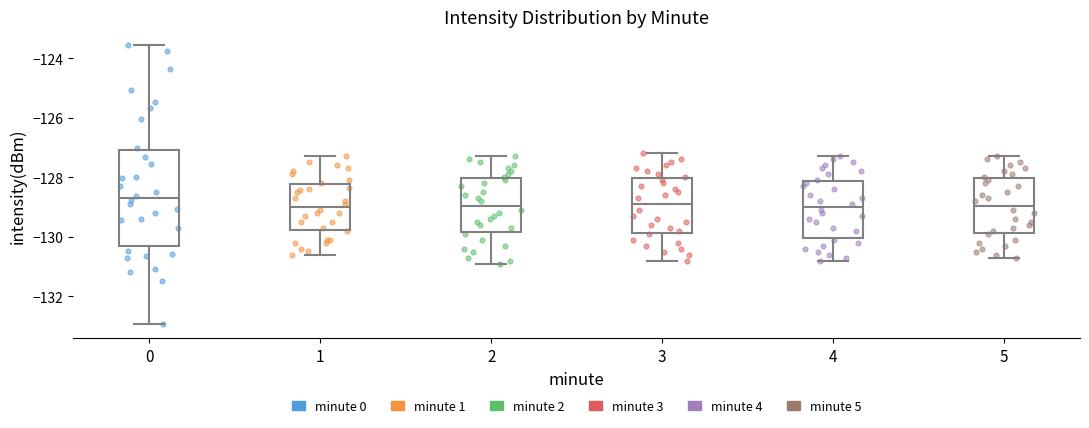

Comparing the boxes themselves (not the whiskers), which one is the tallest?

0